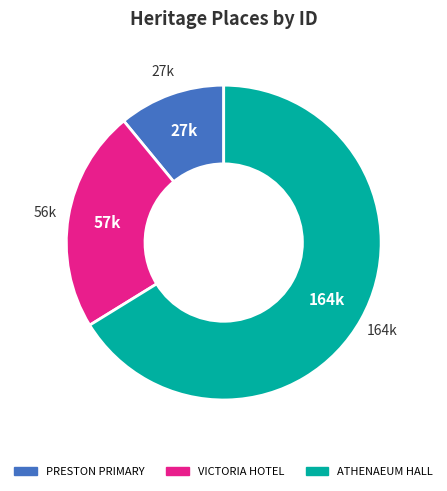

Count the number of slices in the pie.

3